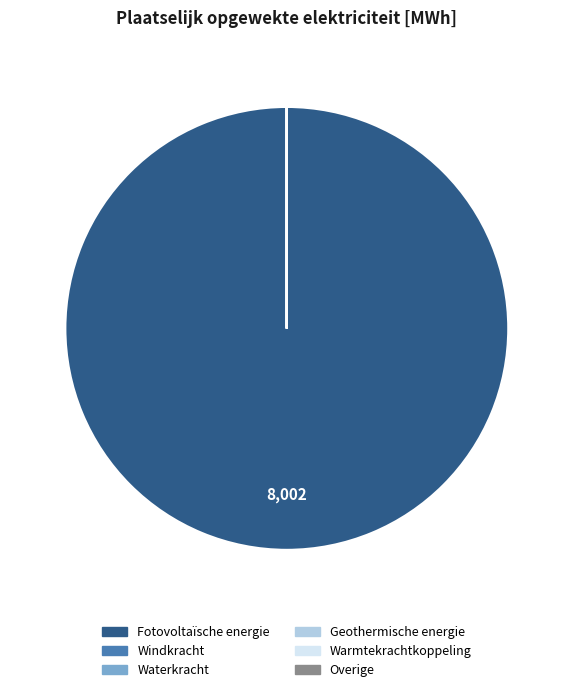

What is the largest slice in the pie chart?

Fotovoltaïsche energie